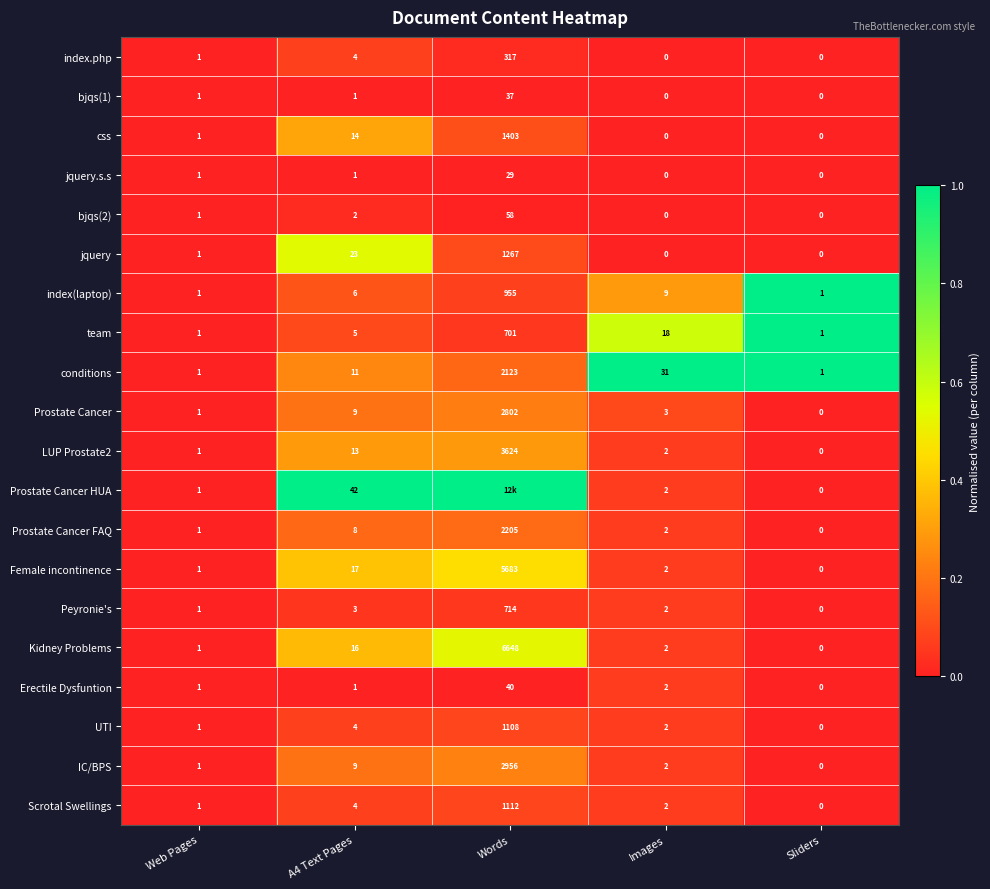

What is the total value across all series at Sliders?

3